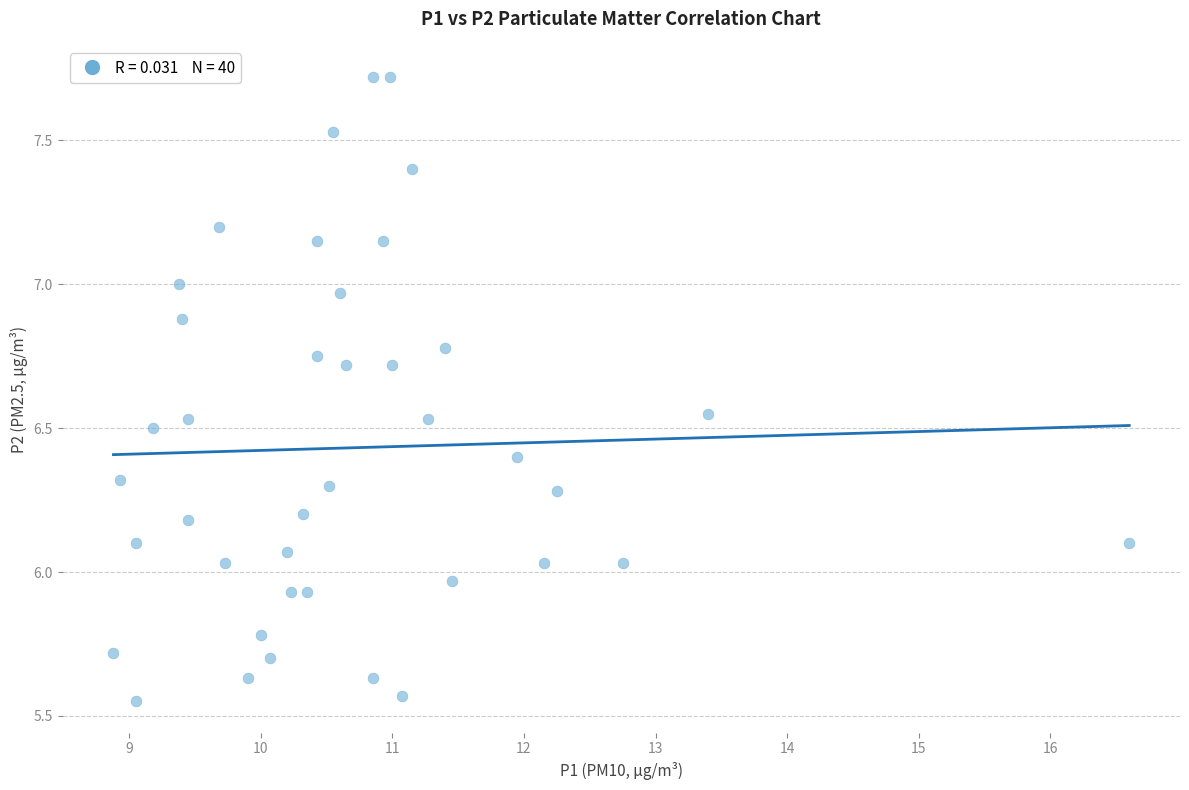

What is the range of Y values (max minus min)?

2.2